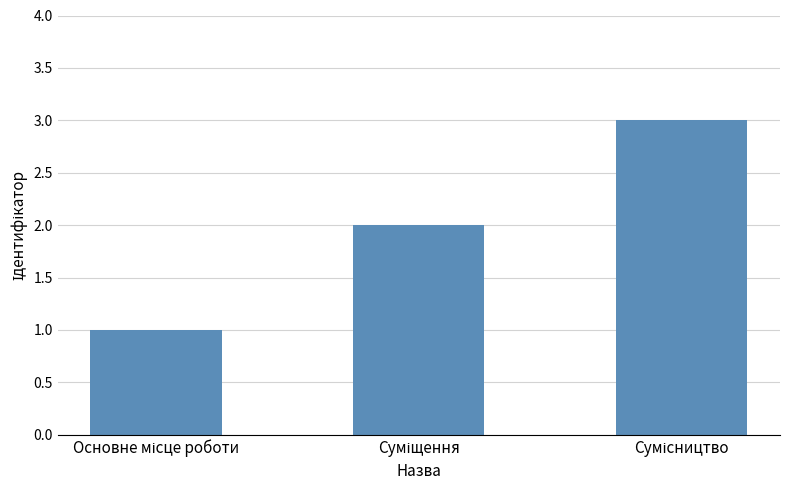

How many bars are there in total?

3